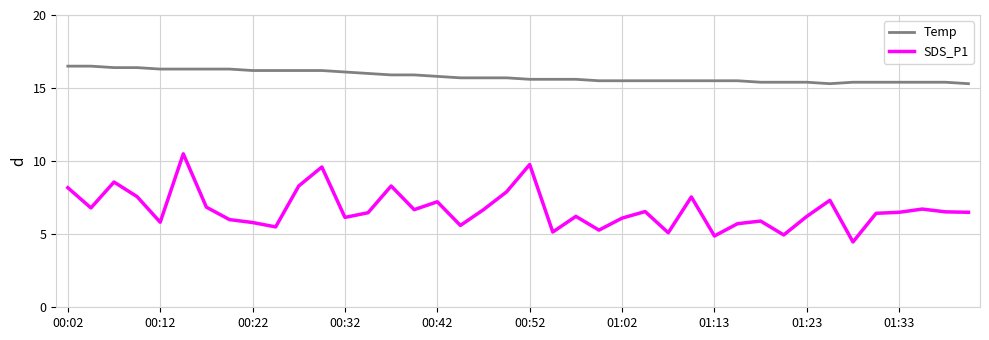

Which series has the largest range (max minus min)?

SDS_P1